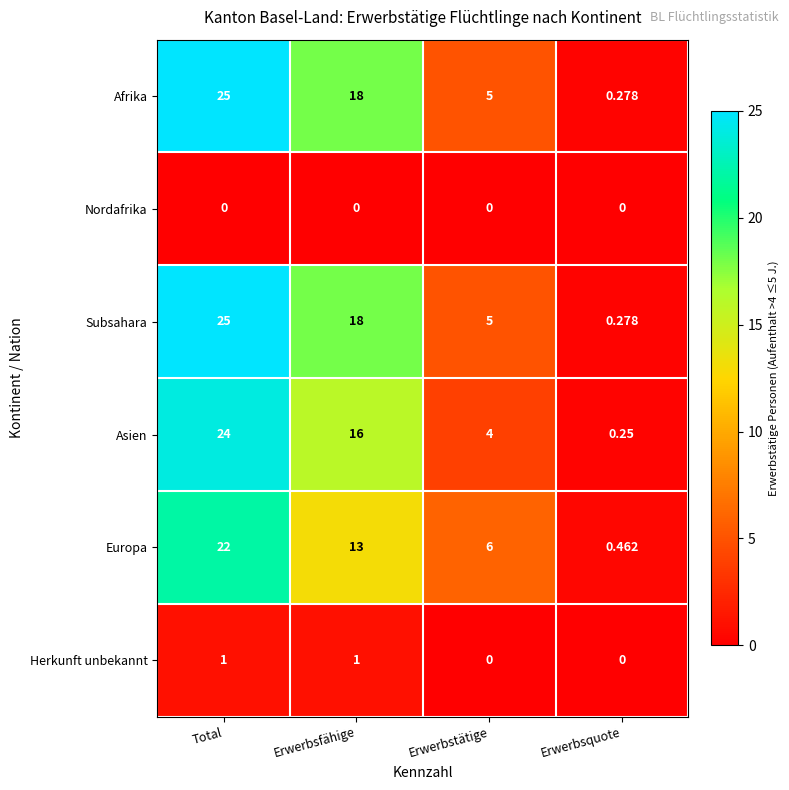

Which series changed the most between Erwerbstätige and Erwerbsquote?

Europa